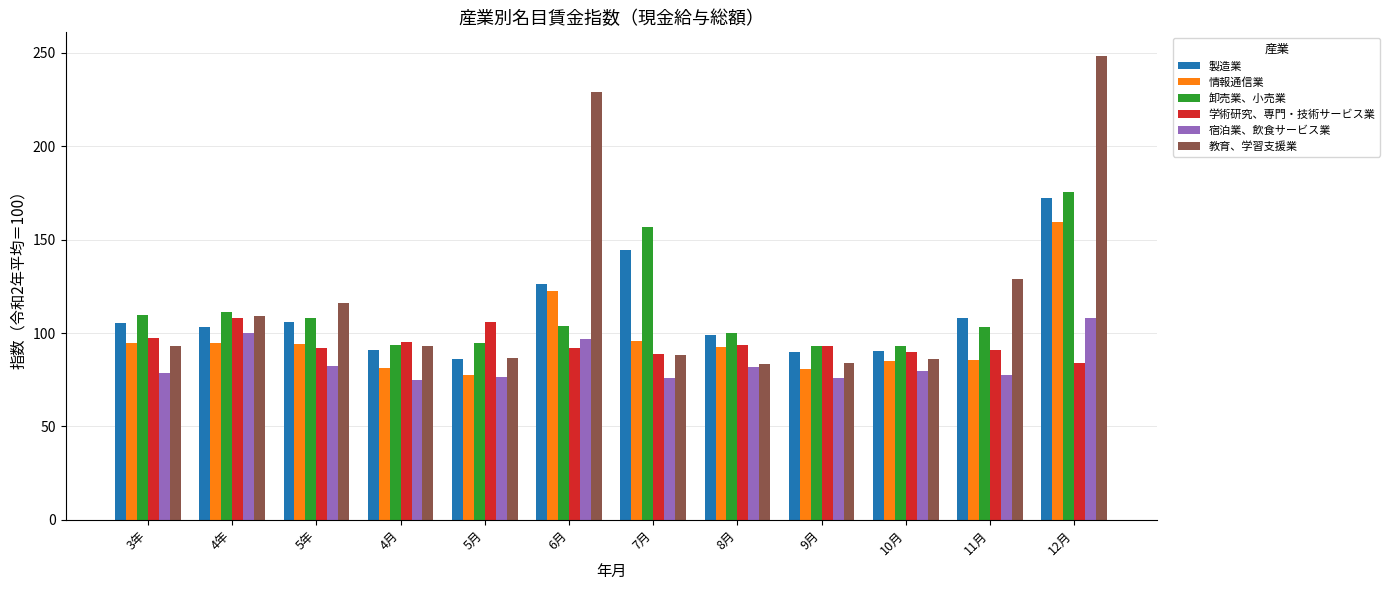

Are the bars horizontal?

No